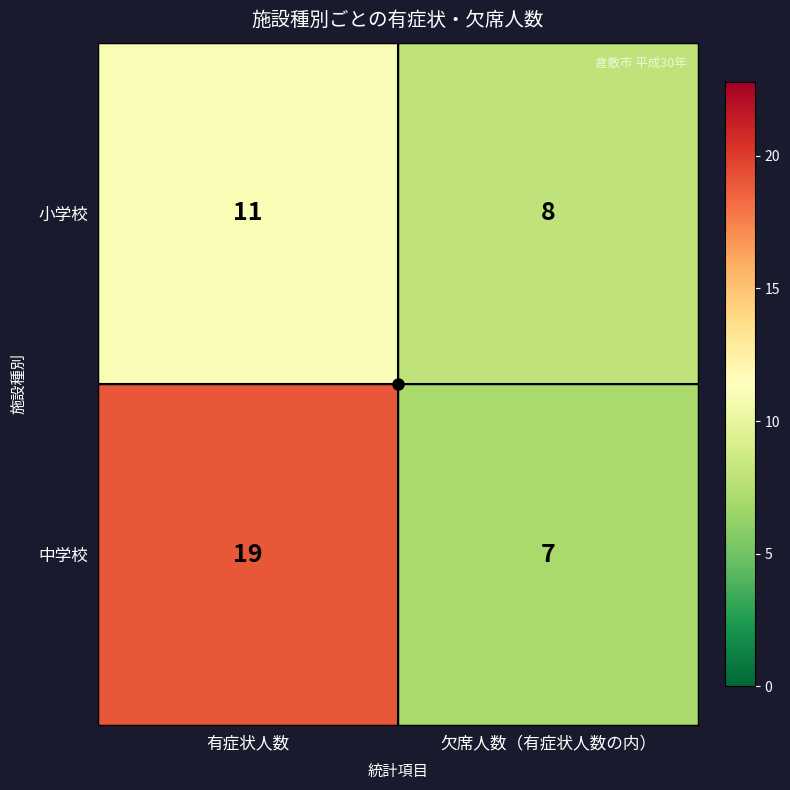

The value of 中学校 at 有症状人数 is 8. True or false?

False